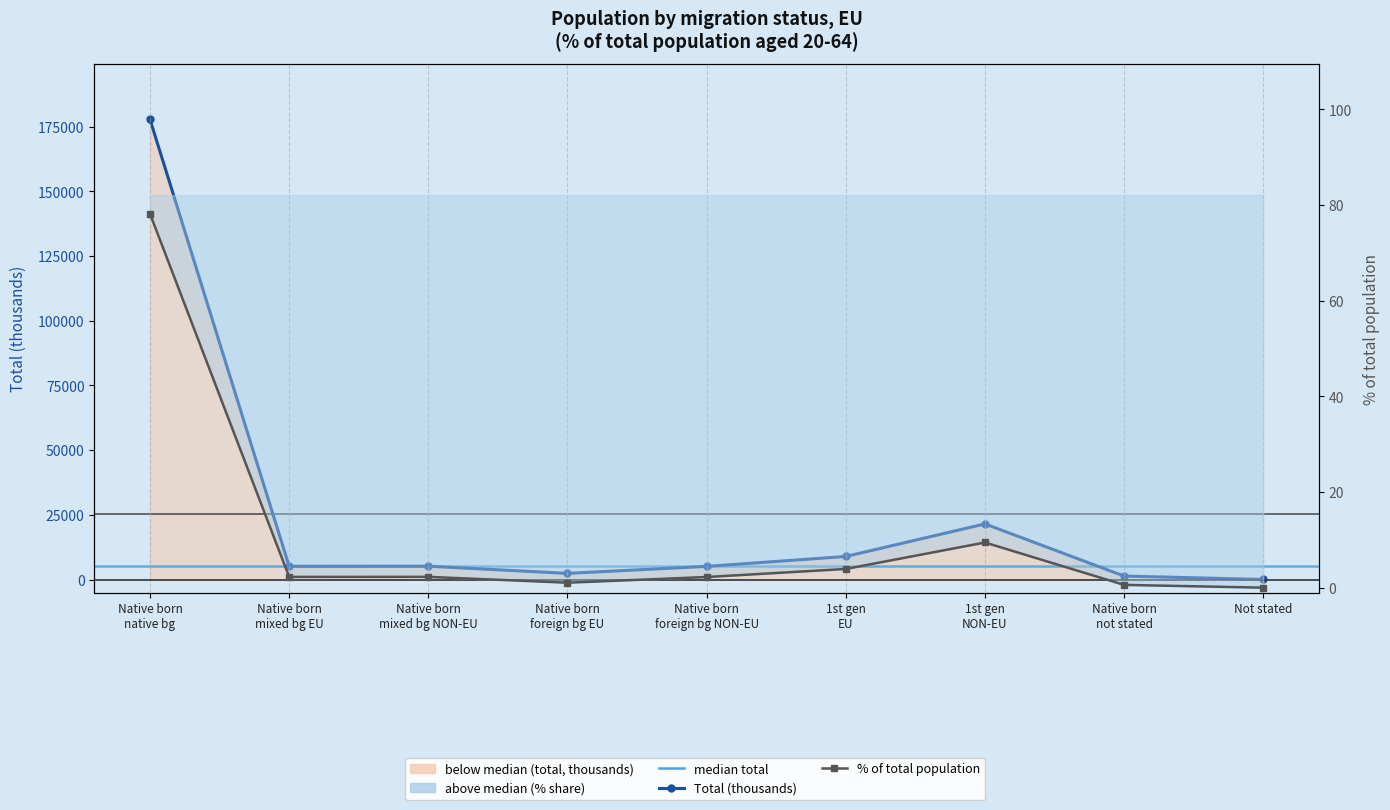

What is the difference between the second highest and second lowest values in the % of total population series?

8.9